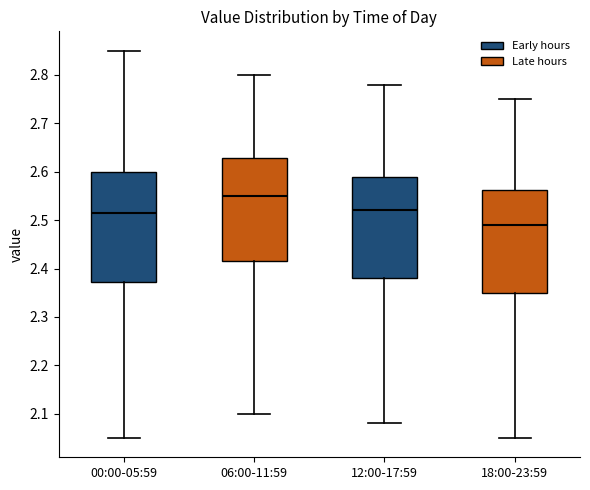

Where does the lower whisker of the box for 00:00-05:59 end on the y-axis? The values are not printed on the chart, so give them approximately, as read against the axis.

2.05